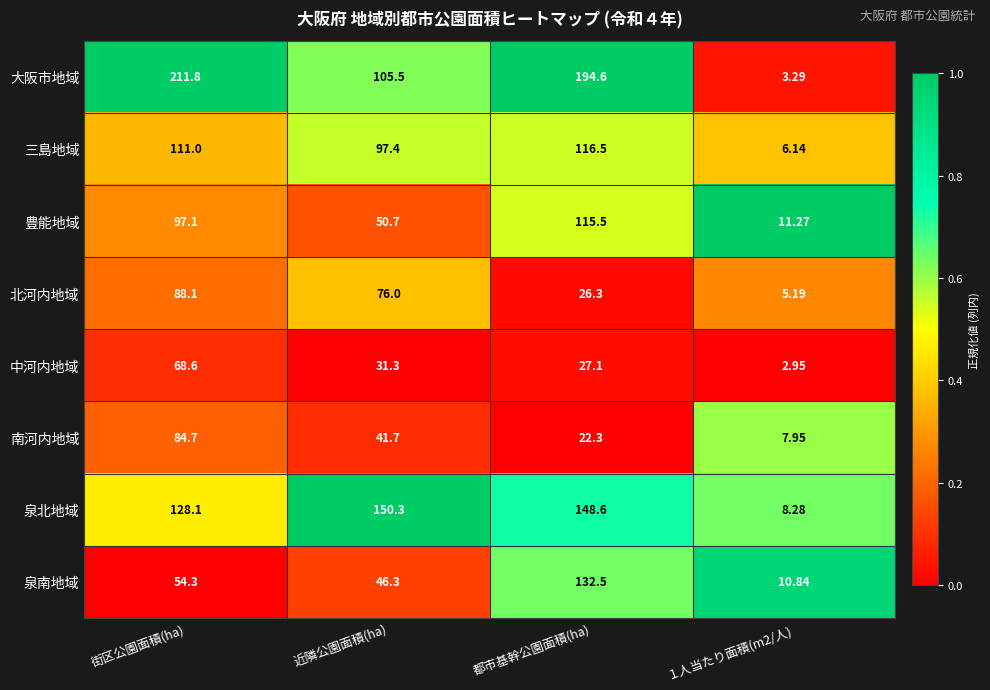

At which label does 大阪市地域 first exceed 194?

街区公園面積(ha)